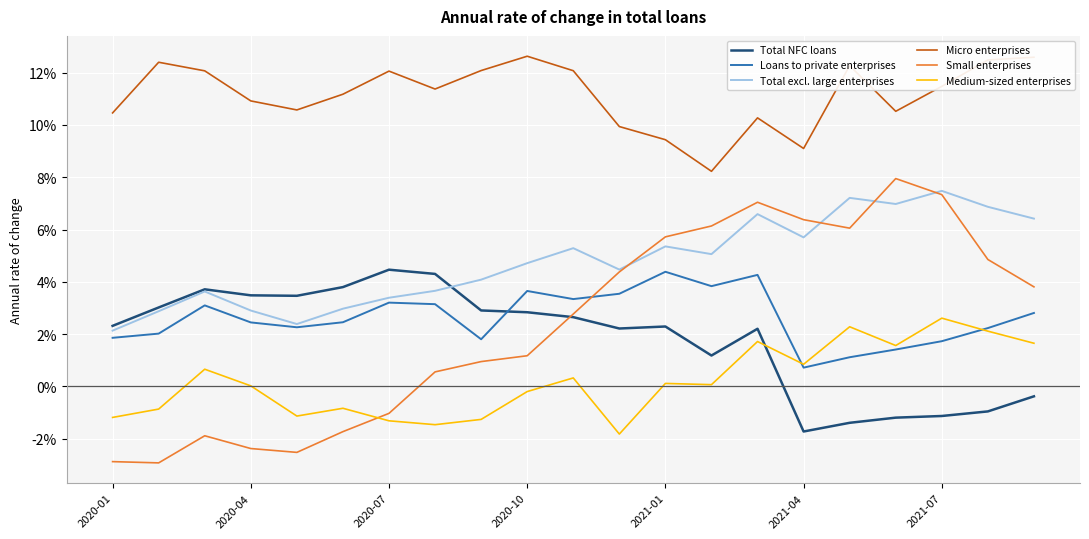

How many interior local valleys does the Total excl. large enterprises series have?

5